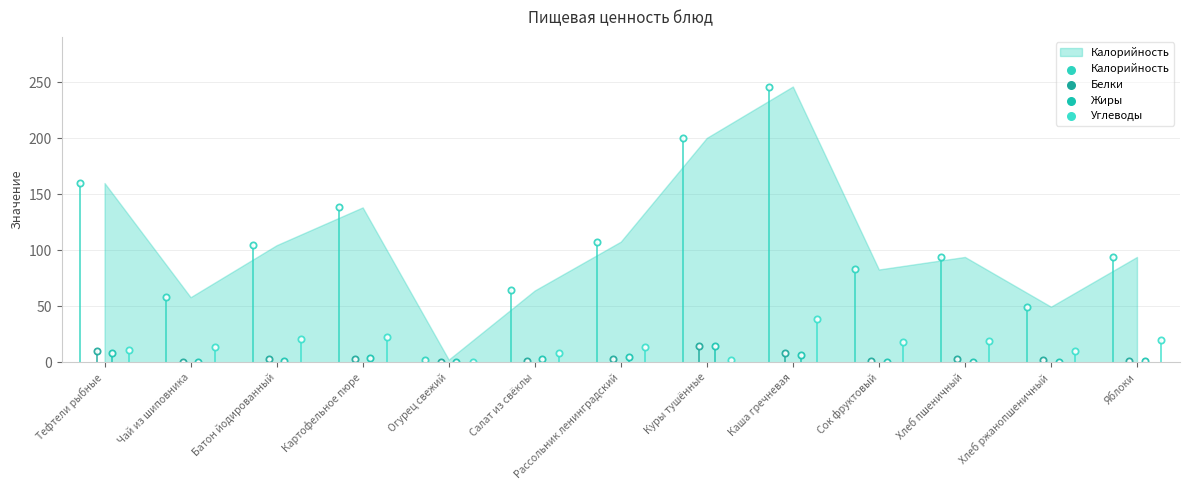

At which category is the sum across all series the highest?

Каша гречневая